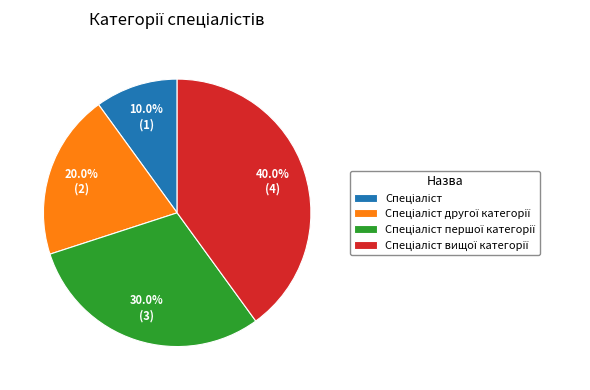

Does any single category account for the majority?

No